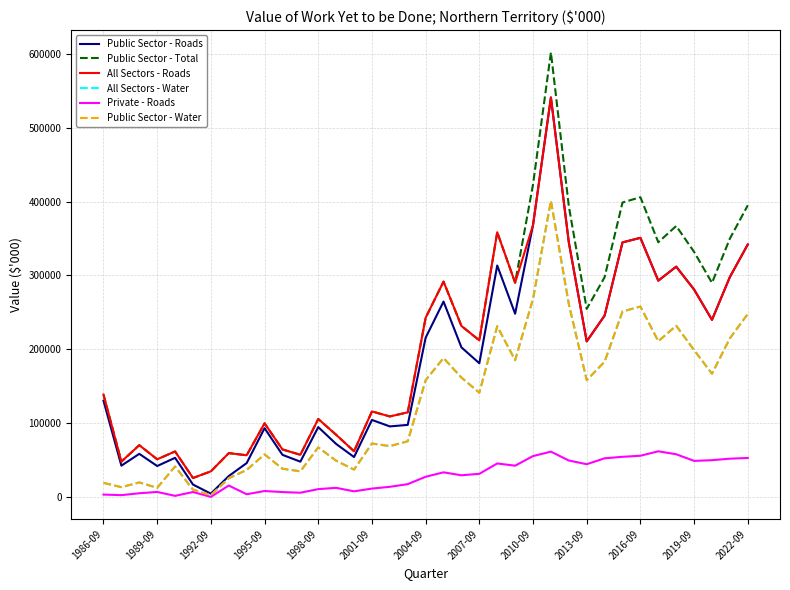

Does the chart have visible grid lines?

Yes